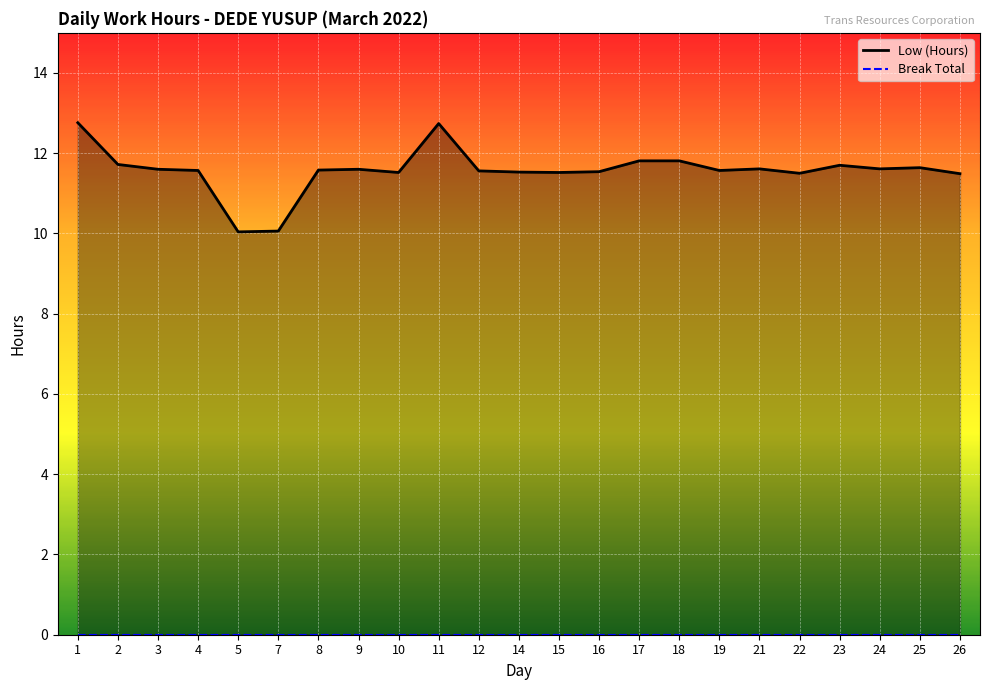

What is the change in value from 15 to 18?

+0.3